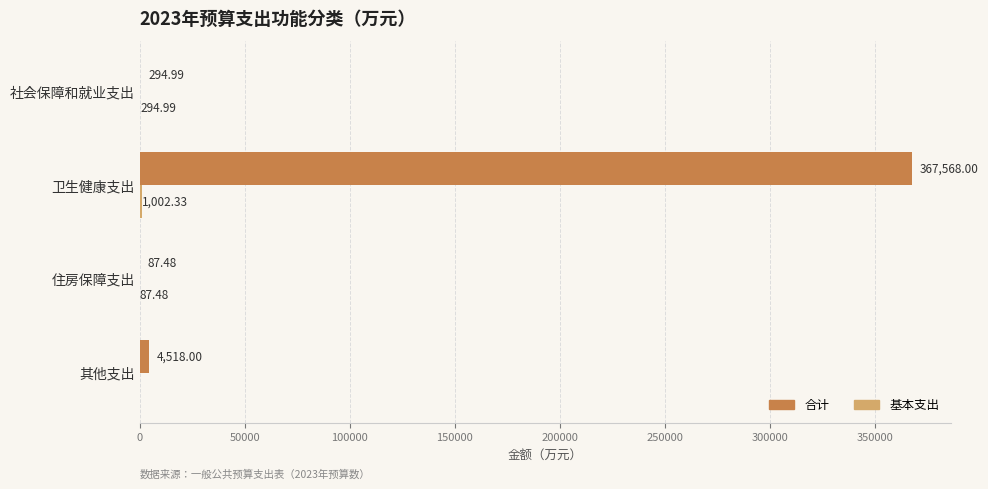

At which category is the sum across all series the highest?

卫生健康支出